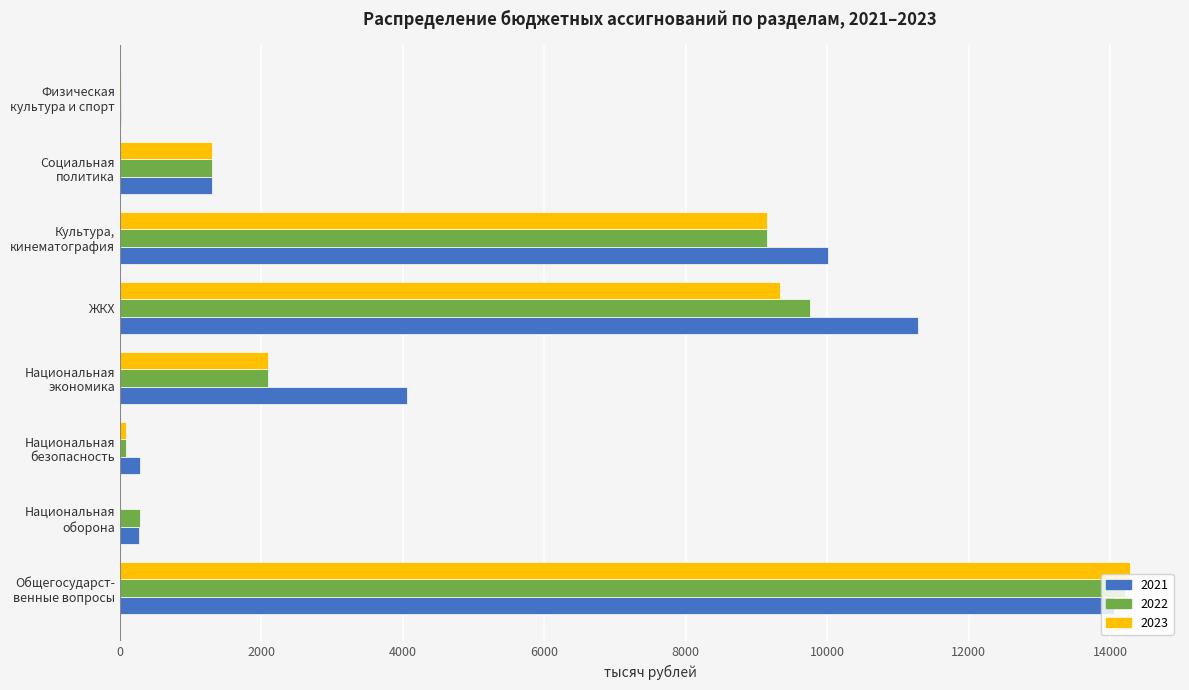

What is the sum of all 2023 values?

36261.2